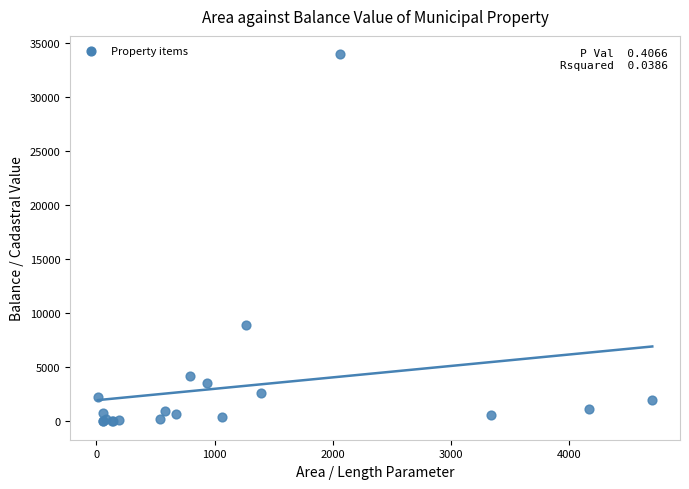

What Y value in the scatter plot is closest to 16985?

8966.0